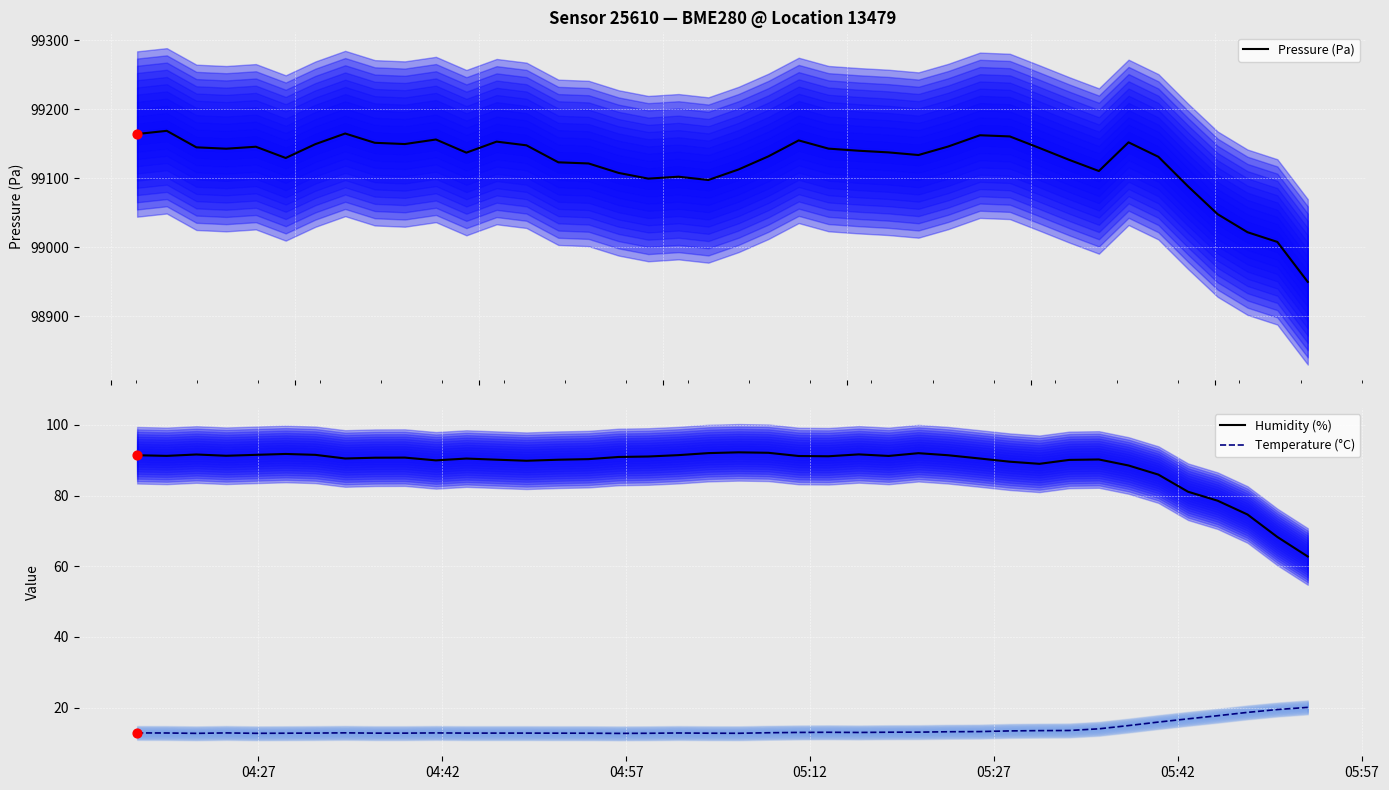

True or false: Humidity (%) and Temperature (°C) intersect in this chart.

False